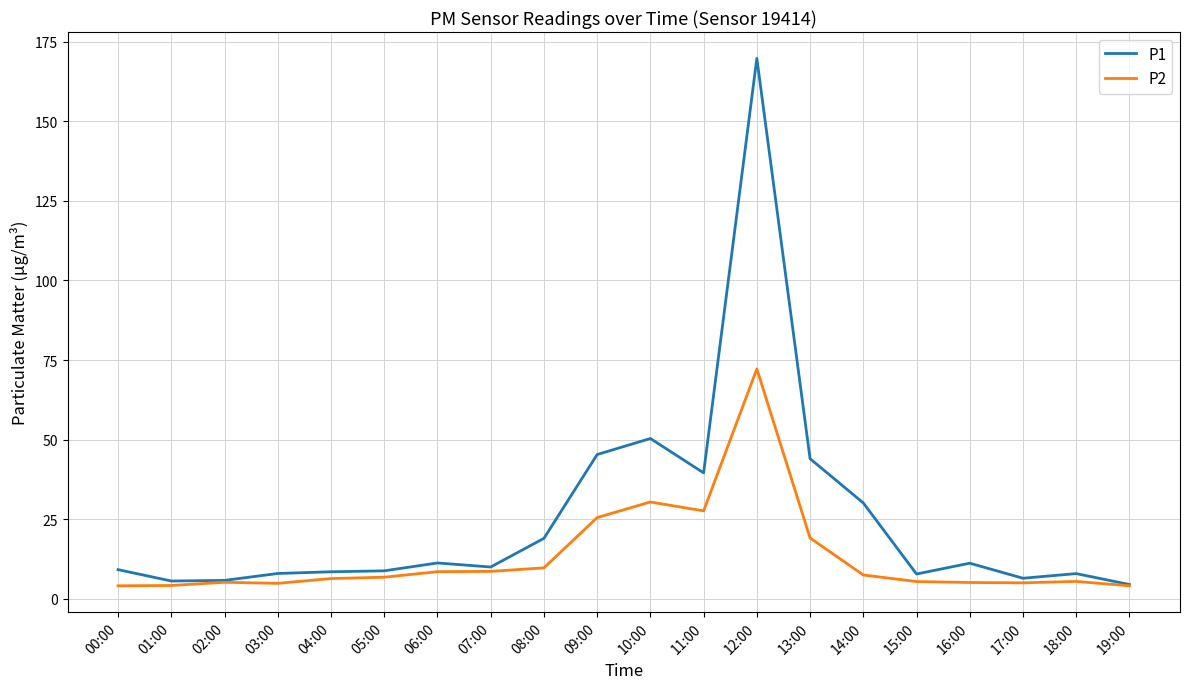

What is the sum of all P1 values?

503.2